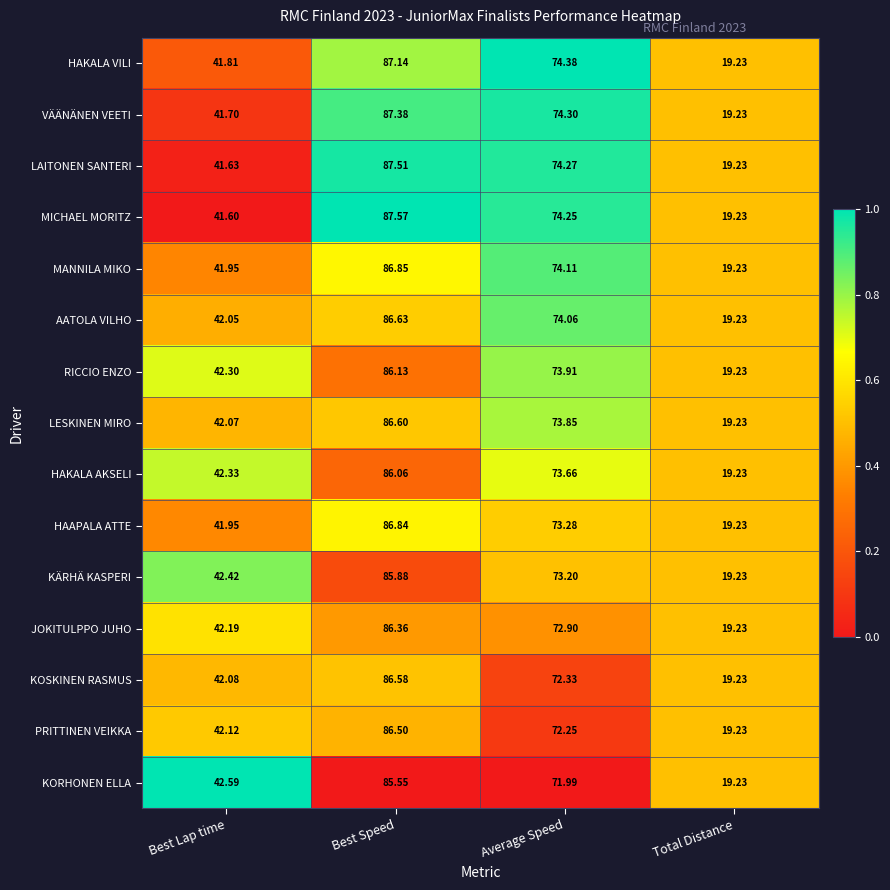

Which category has the lowest value in the HAKALA VILI series?

Total Distance